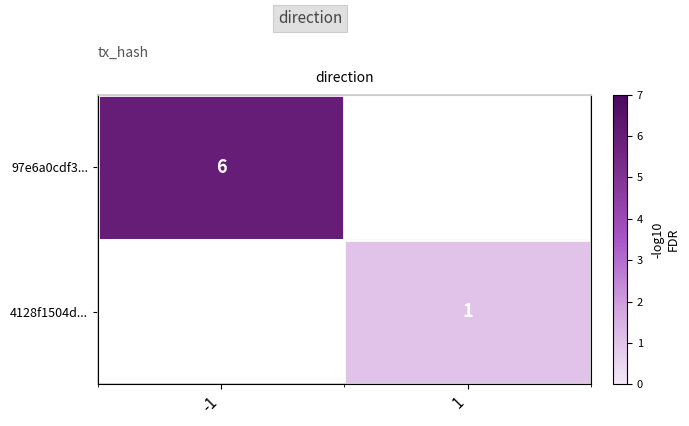

The 4128f1504d... series shows 1 at -1. True or false?

False